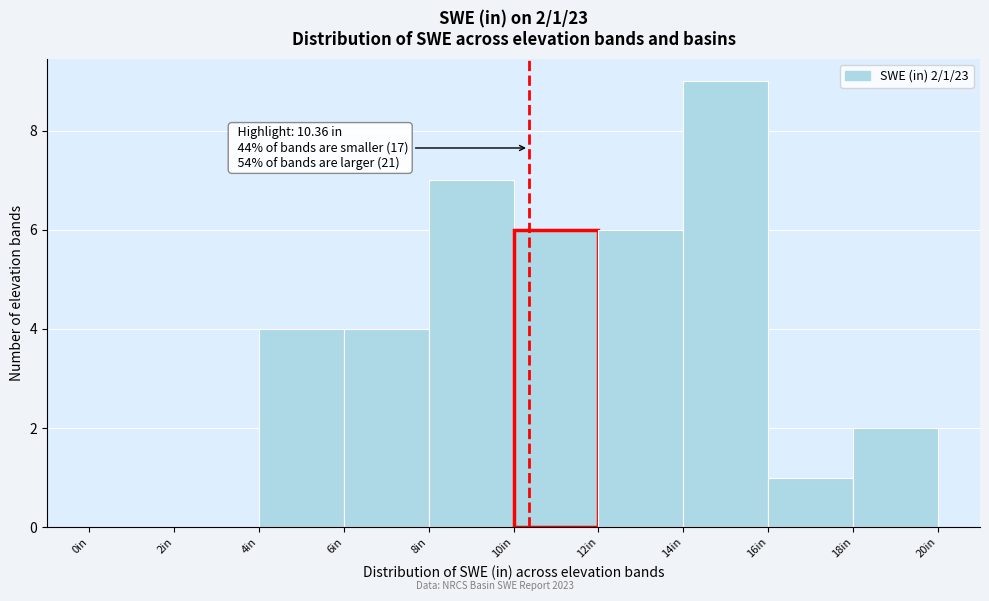

Which range on the x-axis has the tallest bar?

14 to 16